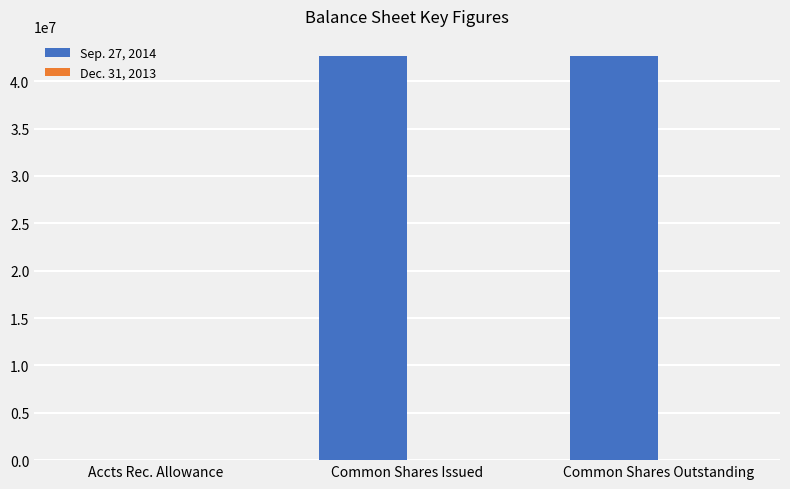

What is the total value across all series at Common Shares Issued?

42653189